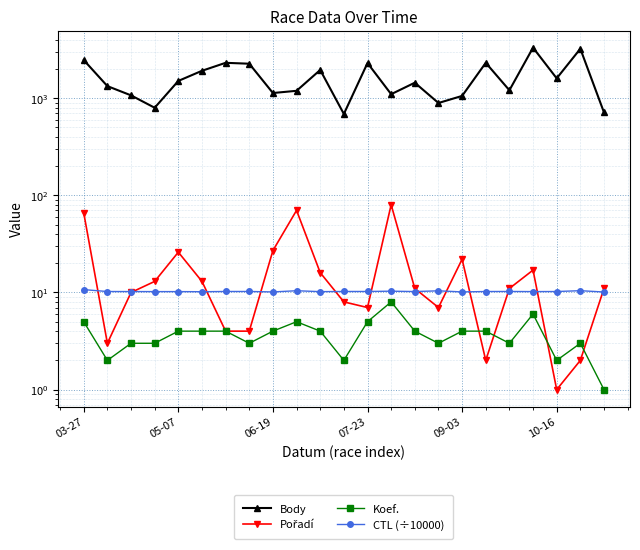

Rank the categories by CTL (÷10000) value from highest to lowest.

03-27, 21, 9, 15, 13, 18, 12, 11, 7, 6, 17, 20, 05-07, 14, 06-19, 19, 09-03, 07-23, 10, 10-16, 16, 8, 22